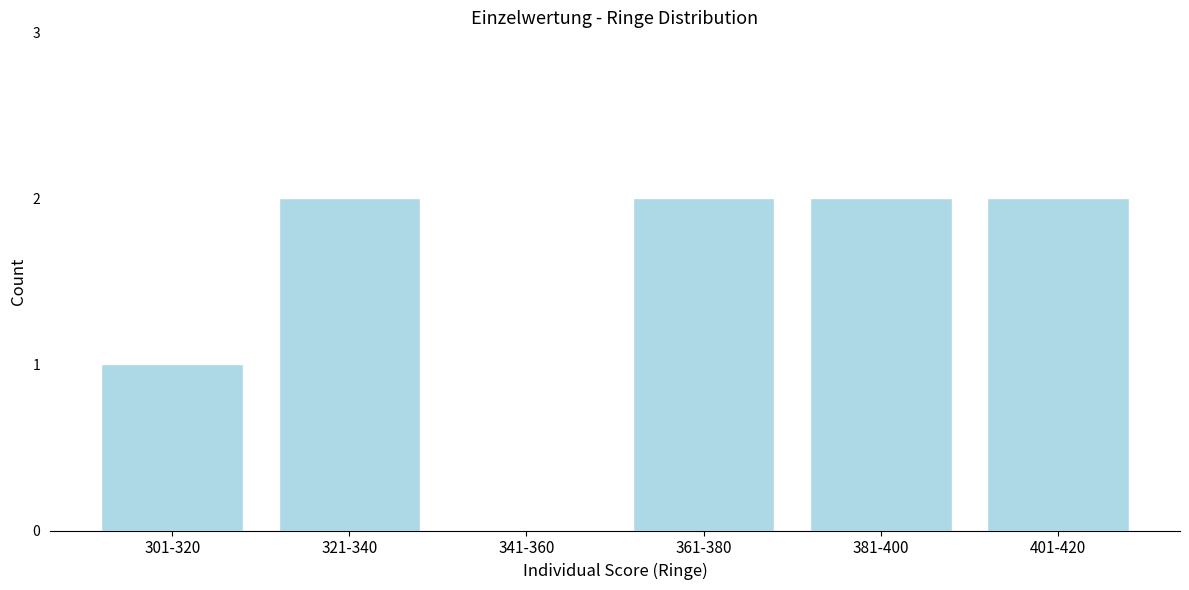

Reading right to left, what are all the values shown in this chart?

401-420=2	381-400=2	361-380=2	341-360=0	321-340=2	301-320=1